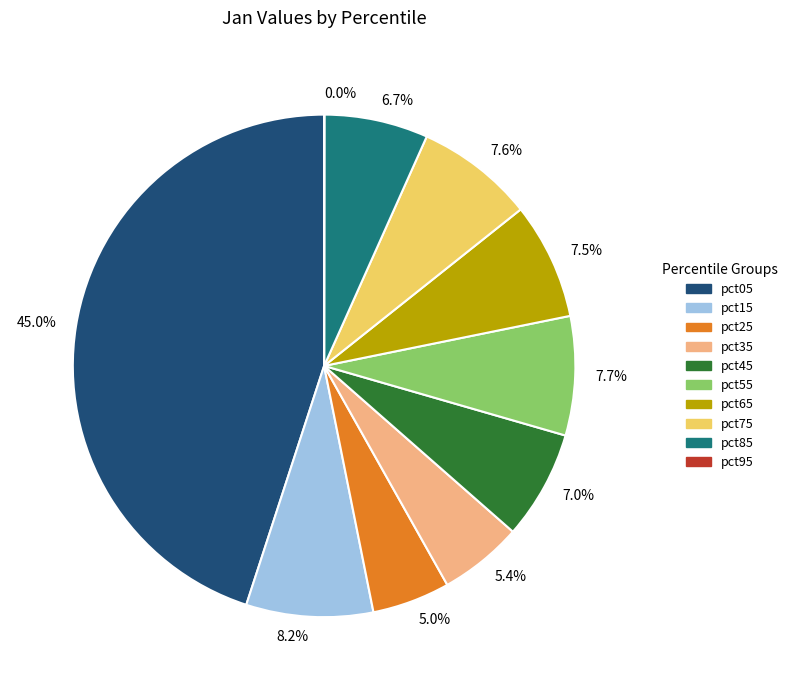

Is 6.7% the majority of the pie?

No